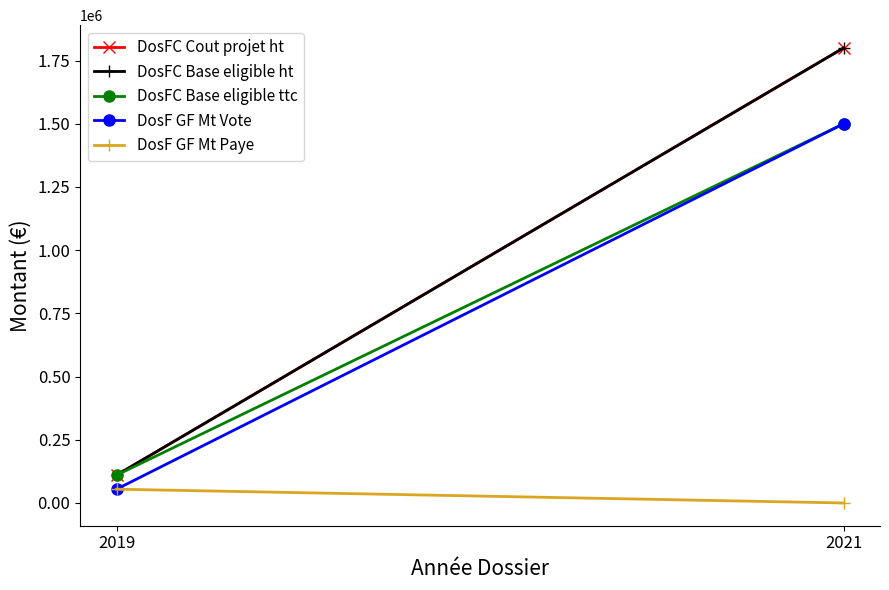

How many DosFC Cout projet ht values are between 110000 and 1800000?

2